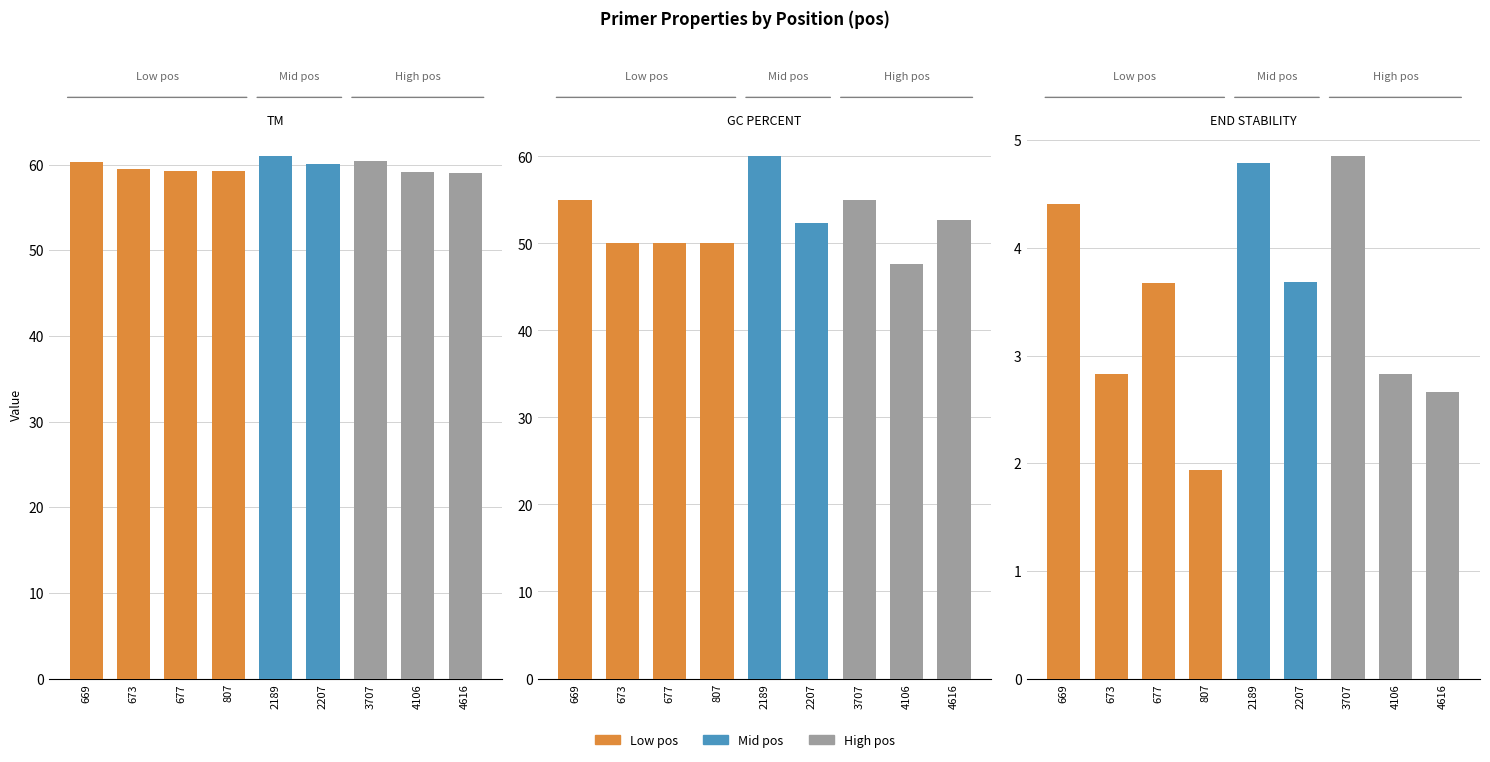

What is the difference between the PRIMER_LEFT_0_END_STABILITY values at 2207 and 4616?

1.0